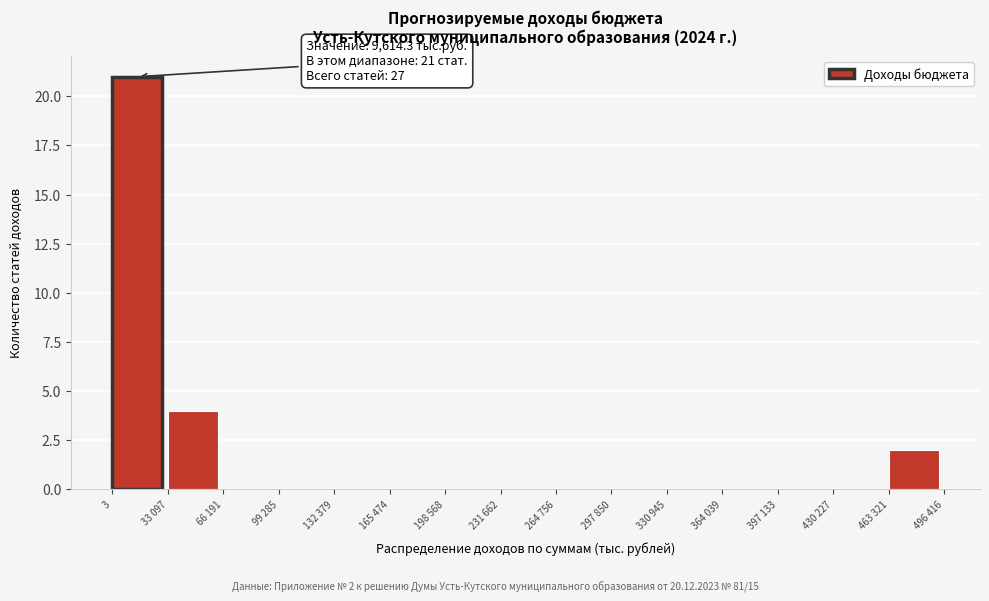

Reading left to right, list all the values displayed in this chart.

3=21	33 097=4	66 191=0	99 285=0	132 379=0	165 474=0	198 568=0	231 662=0	264 756=0	297 850=0	330 945=0	364 039=0	397 133=0	430 227=0	463 321=2